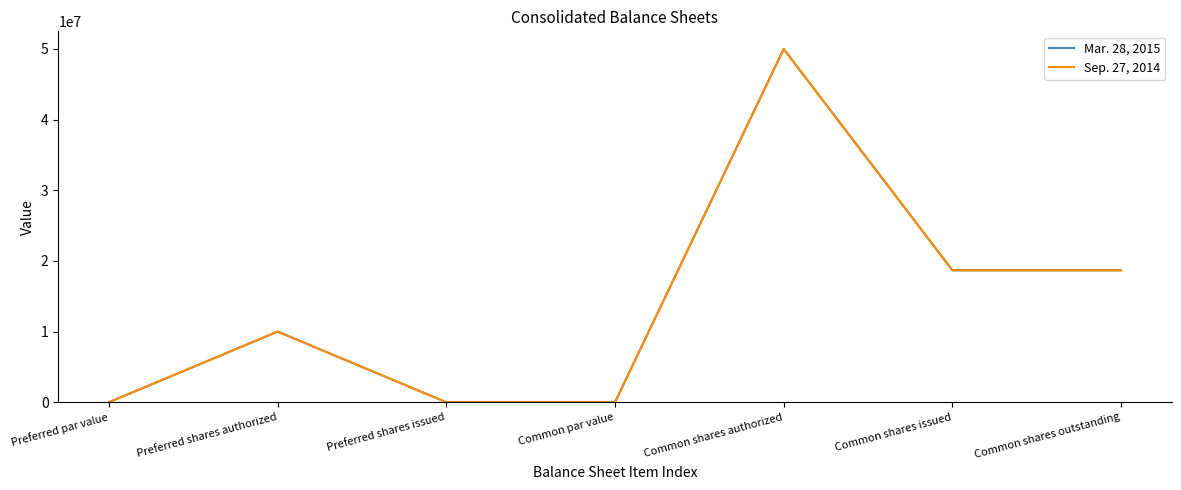

Does the chart display data point markers on the line(s)?

No